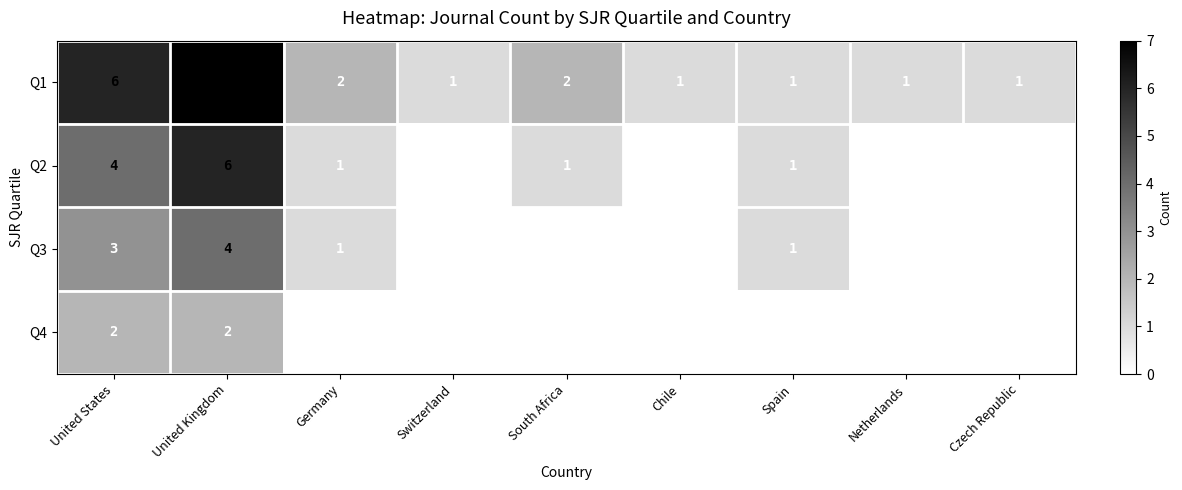

Rank the series at United Kingdom from highest to lowest value.

Q1, Q2, Q3, Q4